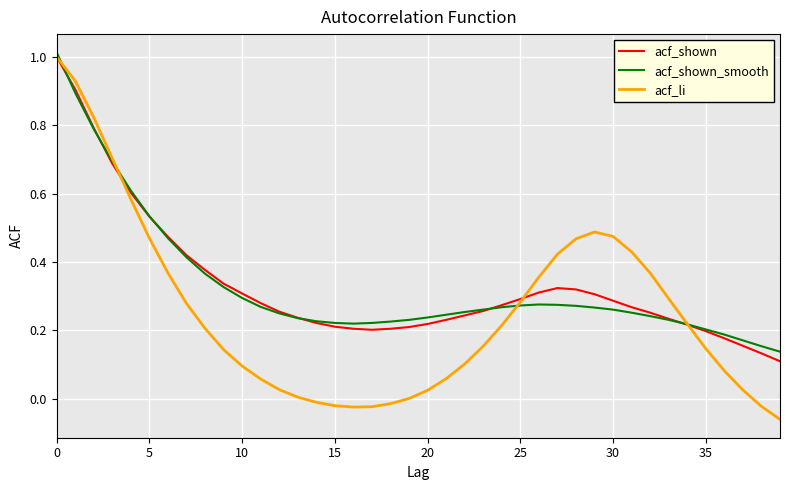

At how many categories does at least one series exceed 0?

40